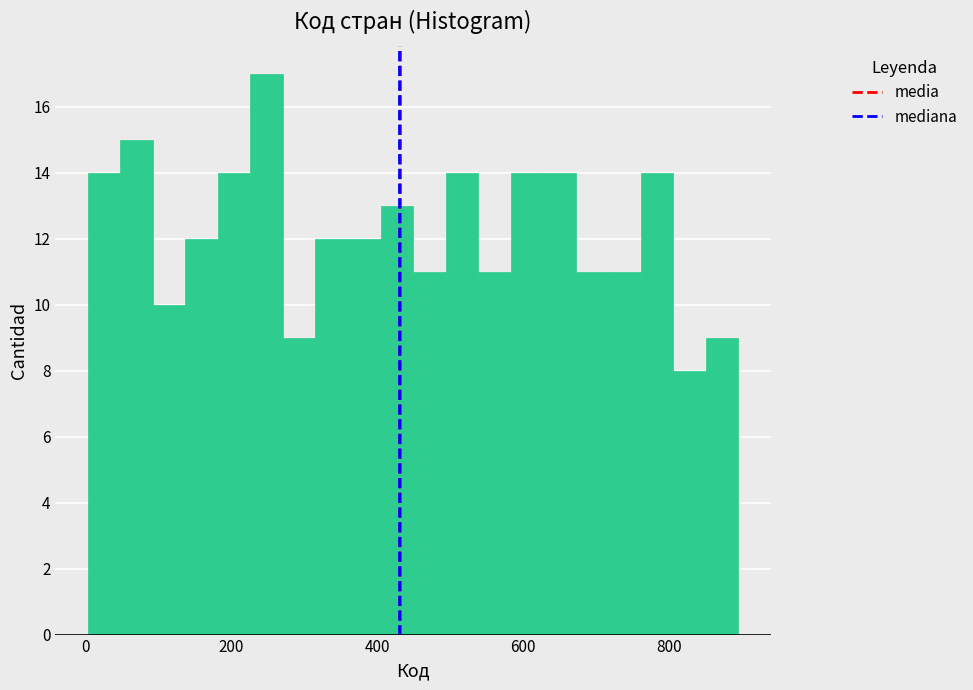

Read against the x-axis, roughly where is the centre of the tallest bar?

240